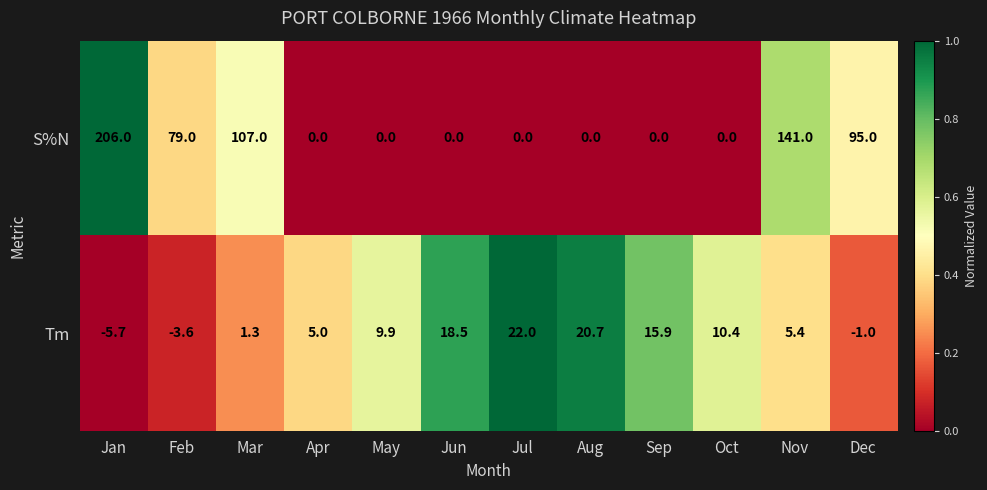

Which series changed the most between Feb and Sep?

S%N